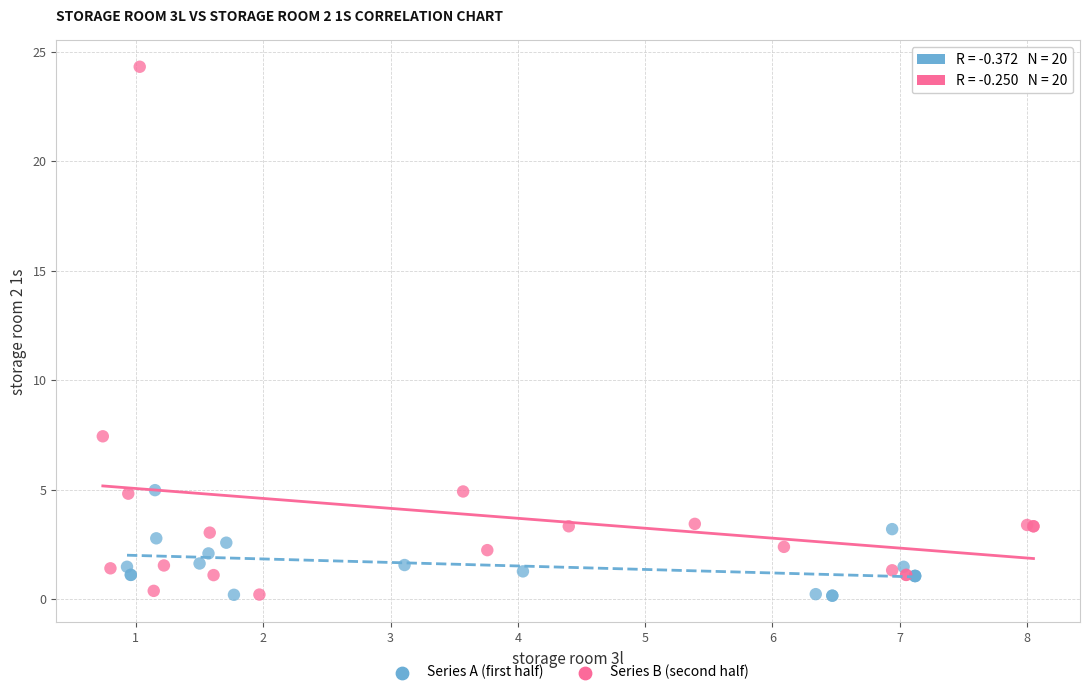

Which series has the widest spread of Y values?

Series B (second half)